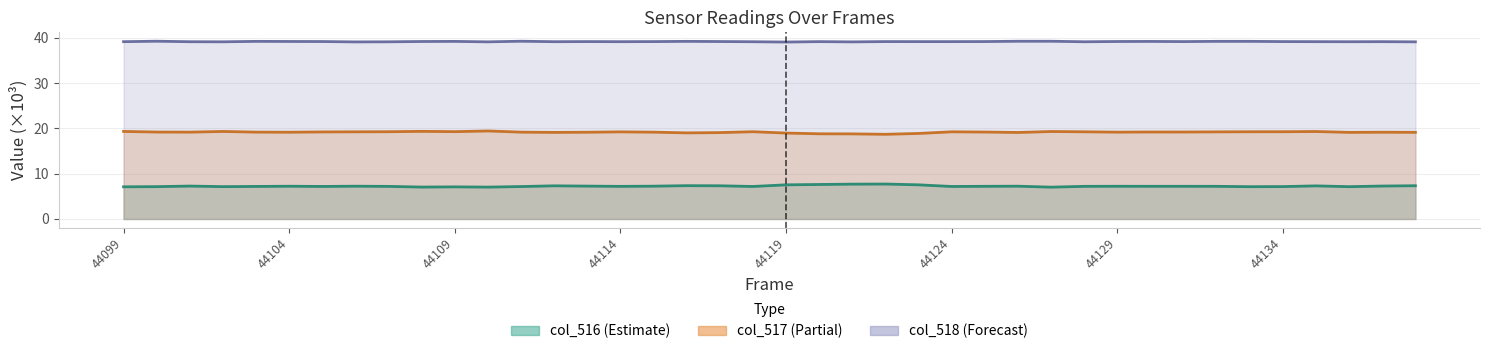

Does the chart have visible grid lines?

Yes